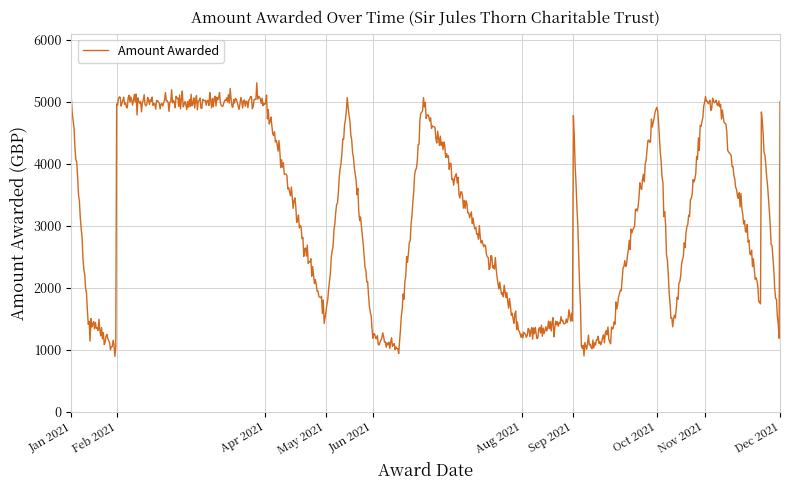

What is the minimum value shown in the chart?

893.3